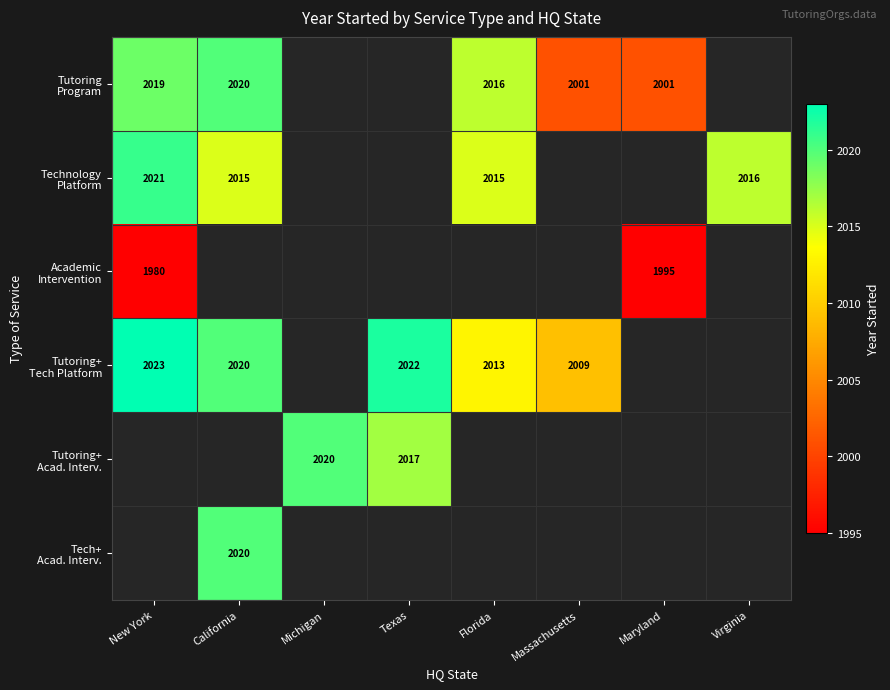

What is the approximate value of Technology Platform at Virginia, to the nearest 100?

2000